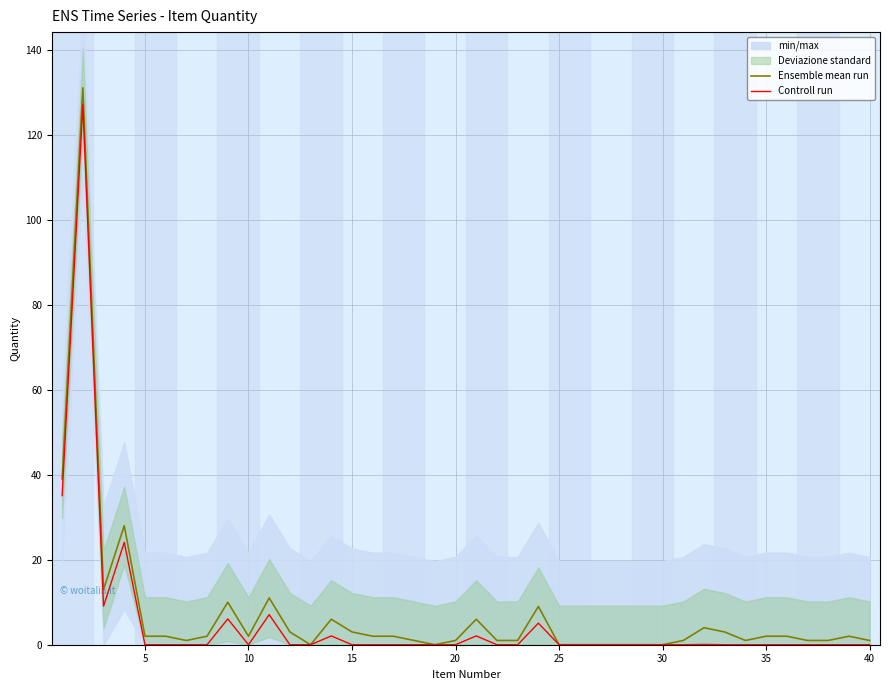

List the series in order of their overall mean, lowest first.

Controll run, Ensemble mean run